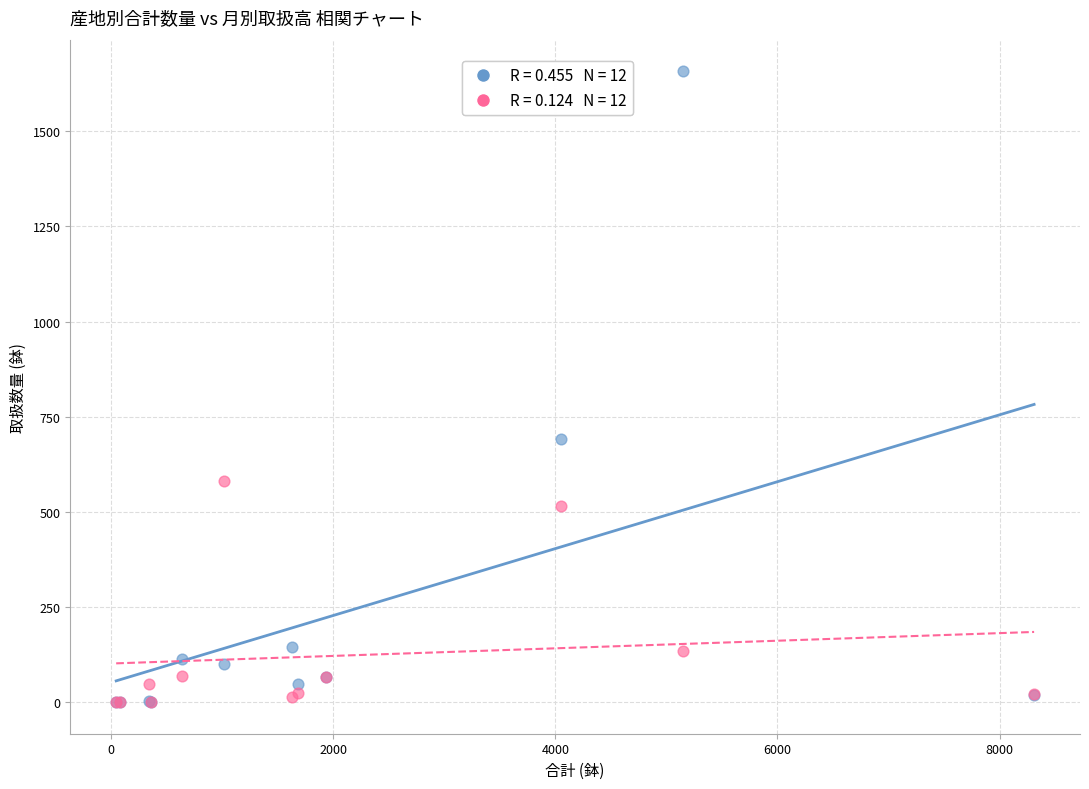

Across all series, what Y value is closest to 829?

691